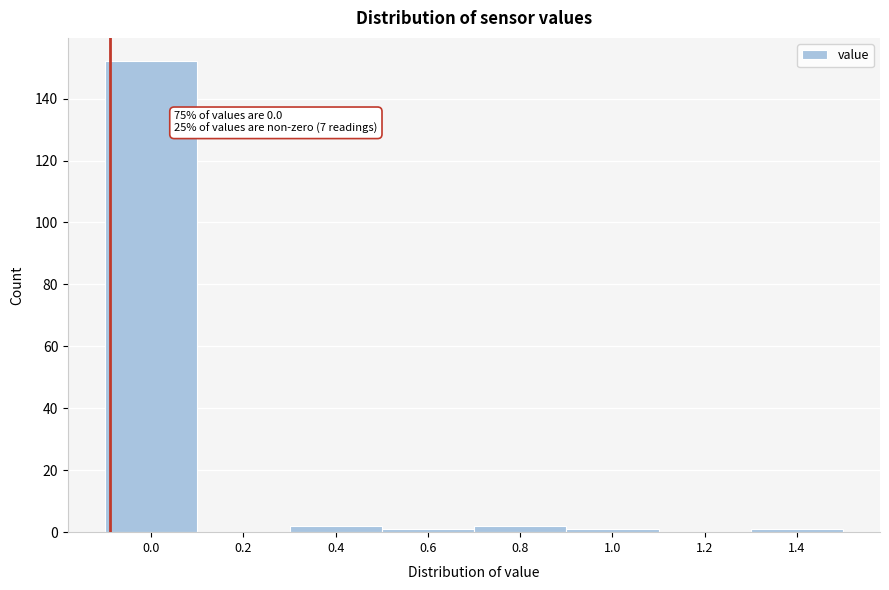

Reading right to left, transcribe all the data shown in this chart.

1.4=1	1.2=0	1.0=1	0.8=2	0.6=1	0.4=2	0.2=0	0.0=152